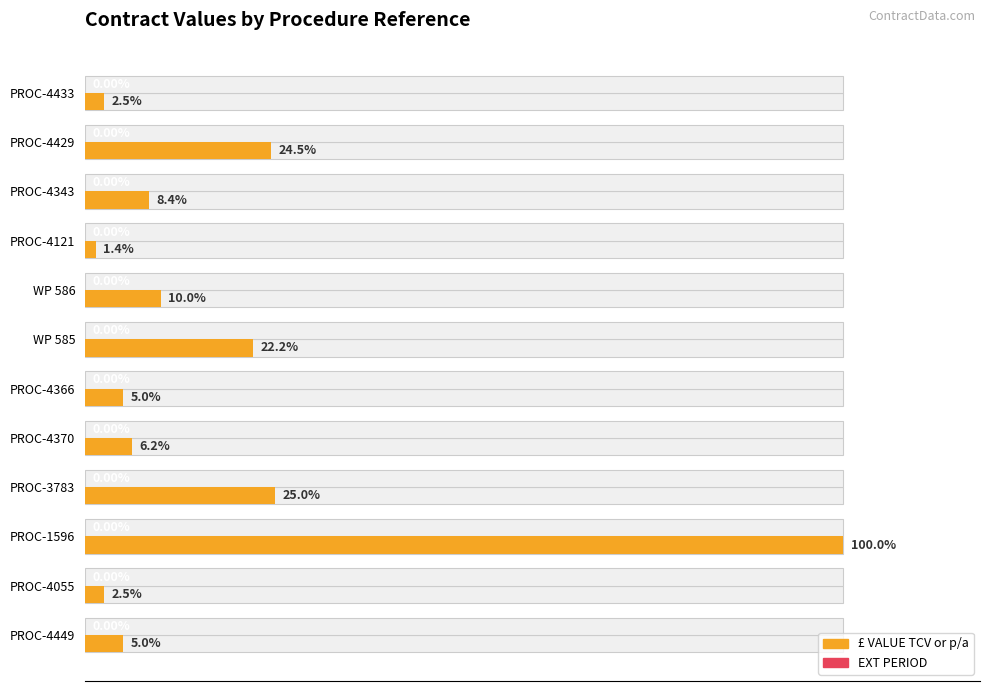

List the series in order of their peak value, highest first.

£ VALUE TCV or p/a, EXT PERIOD